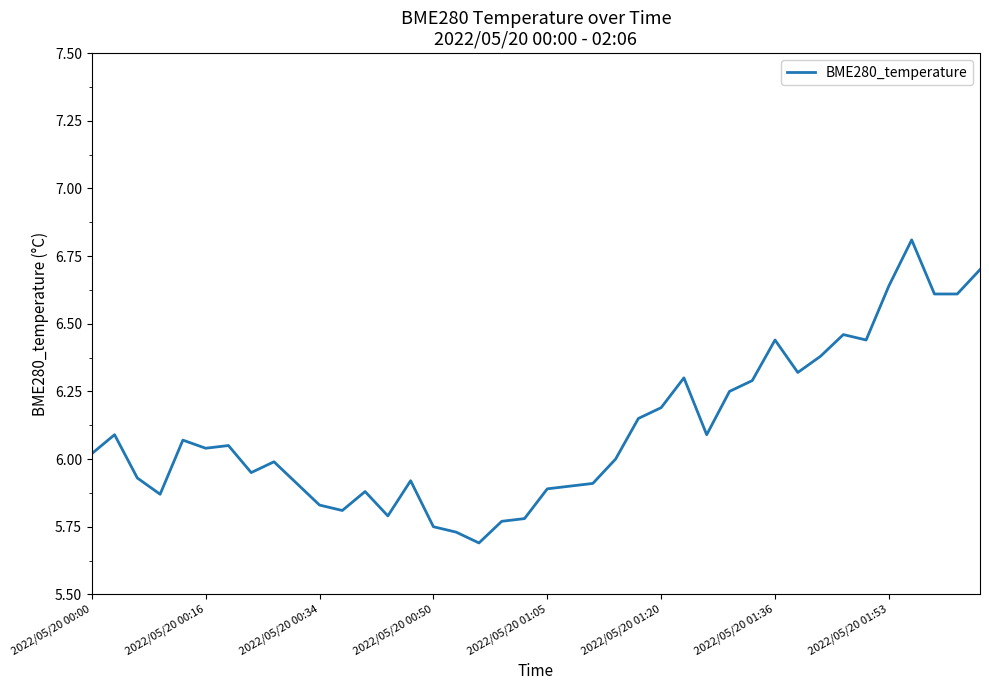

What is the difference between the maximum and minimum values?

1.1